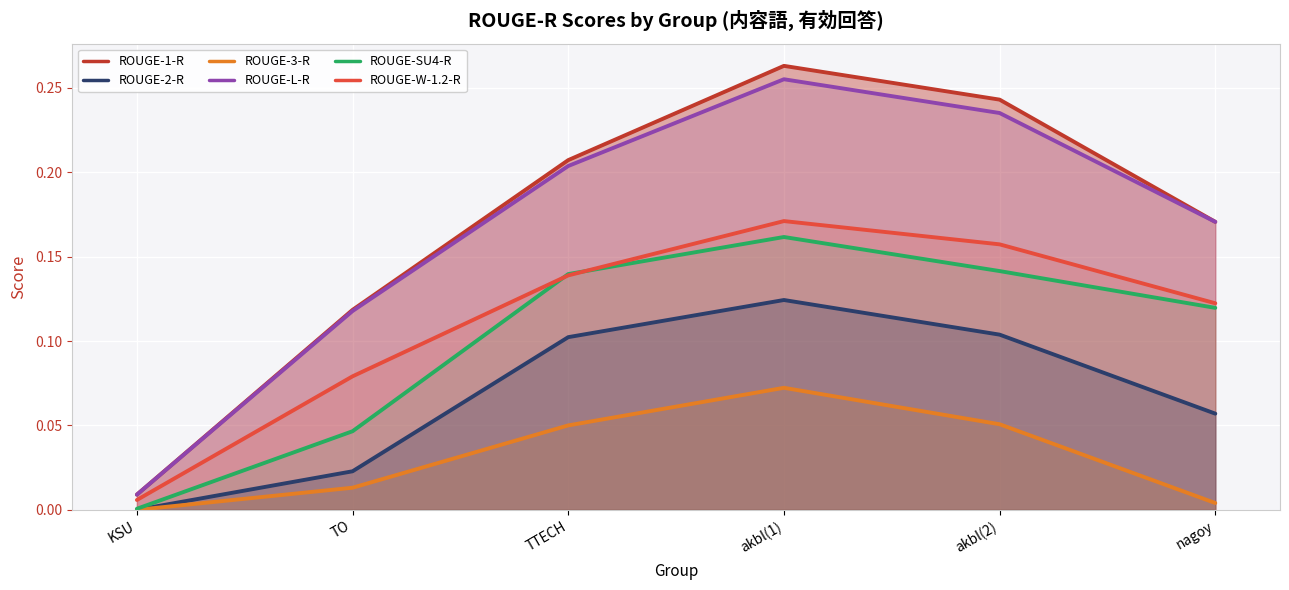

At how many categories does at least one series exceed 0?

6